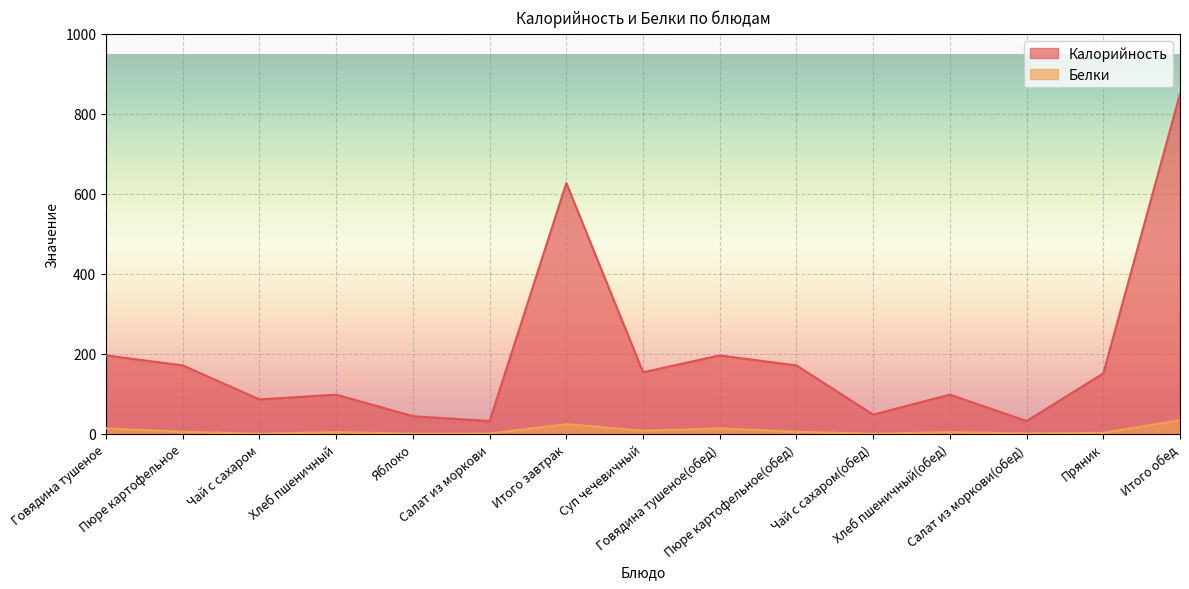

Between Яблоко and Итого завтрак, which series saw the biggest shift?

Калорийность